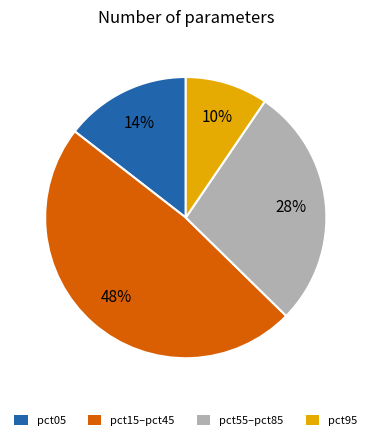

Does any single category account for the majority?

No